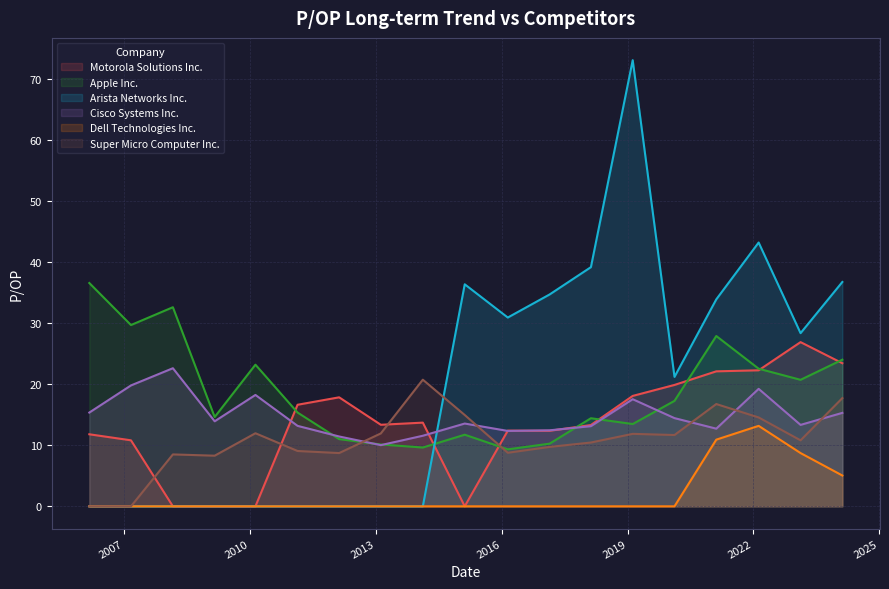

List the labels in order of Super Micro Computer Inc. value, smallest first.

2006-03-02, 2007-02-28, 2009-02-26, 2008-02-28, 2012-02-15, 2016-02-23, 2011-02-18, 2017-02-21, 2018-02-16, 2023-02-16, 2020-02-14, 2019-02-15, 2013-02-12, 2010-02-16, 2022-02-16, 2015-02-13, 2021-02-12, 2024-02-15, 2014-02-13